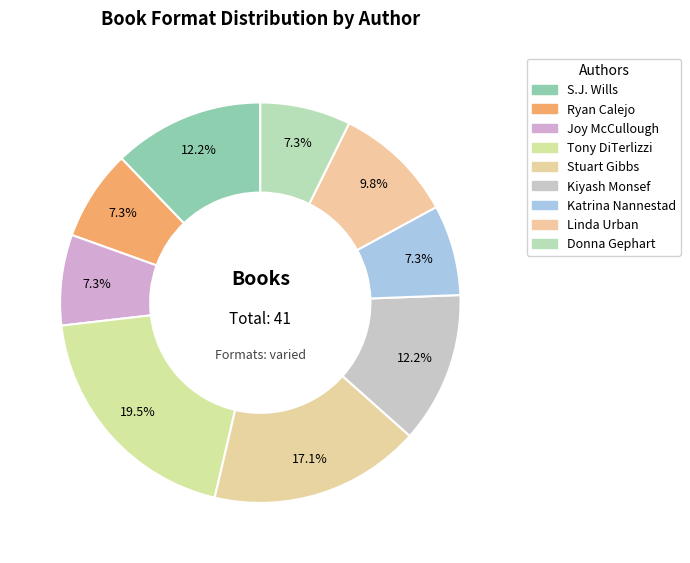

What is the smallest slice in the pie chart?

Ryan Calejo